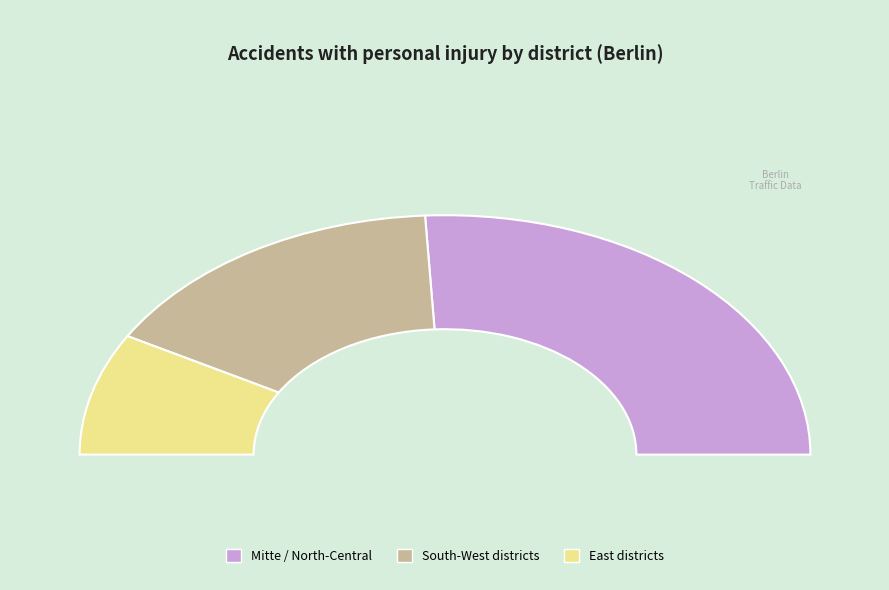

What is the largest slice in the pie chart?

Mitte